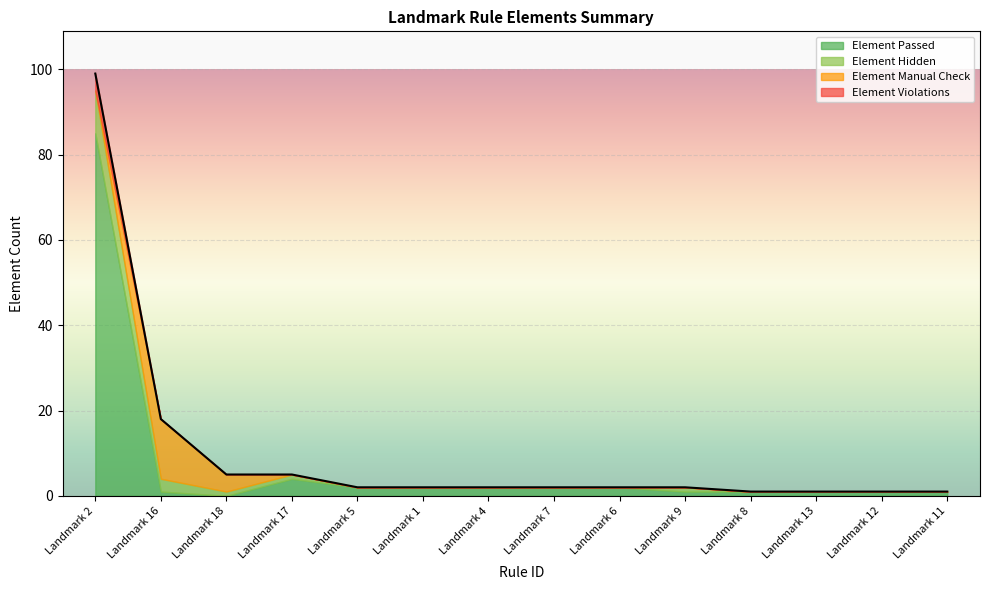

Where is the first local maximum for Element Hidden?

Landmark 9